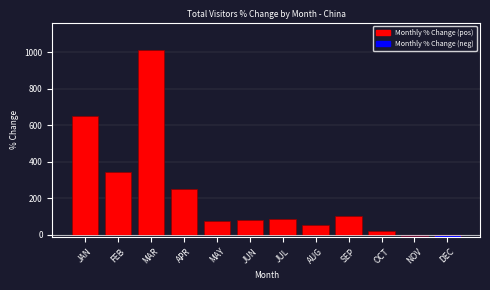

What is the approximate value at SEP?

101.6